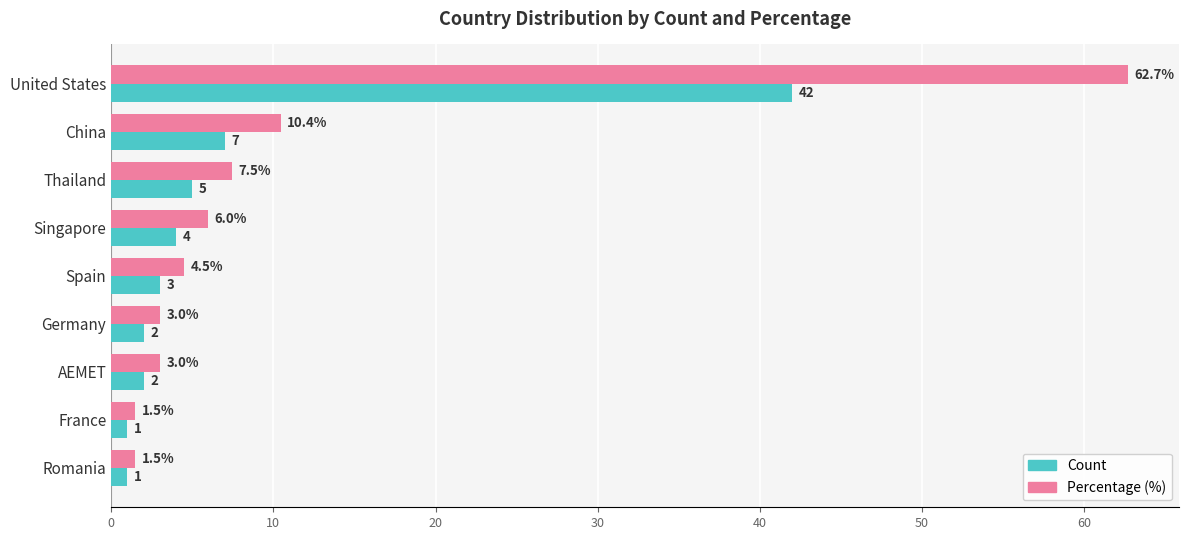

What is the maximum value shown in the chart?

62.7